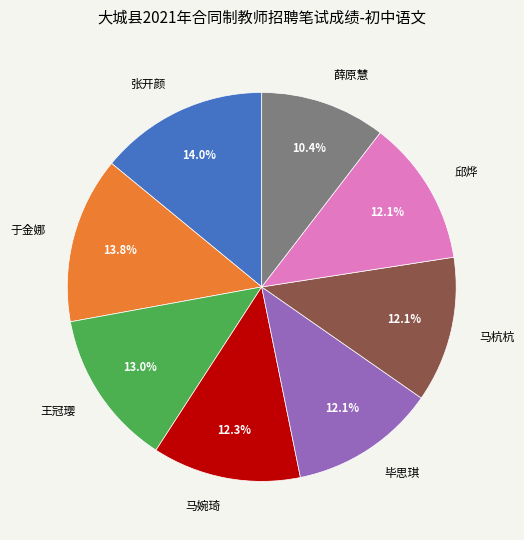

Is 王冠璎 the majority of the pie?

No